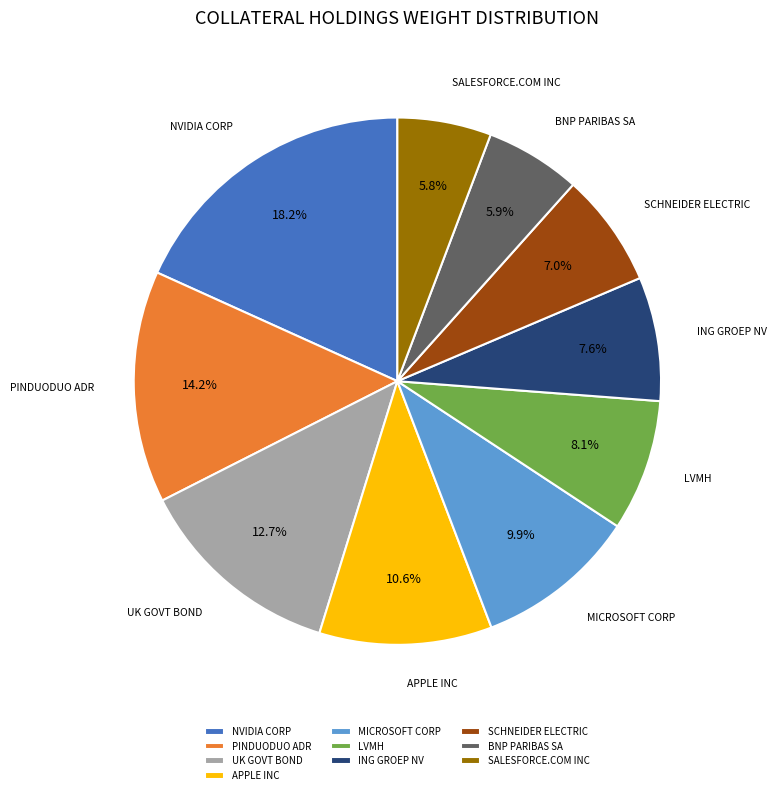

To the nearest percent, what percentage of the pie is LVMH?

8%